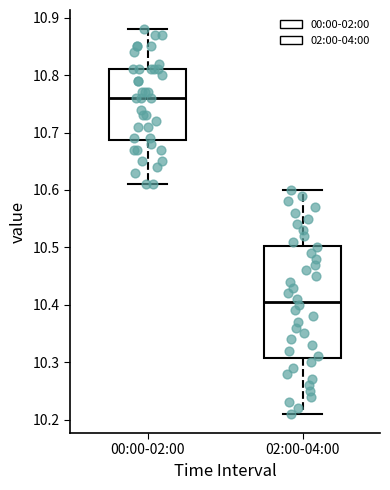

Comparing the boxes themselves (not the whiskers), which one is the tallest?

02:00-04:00